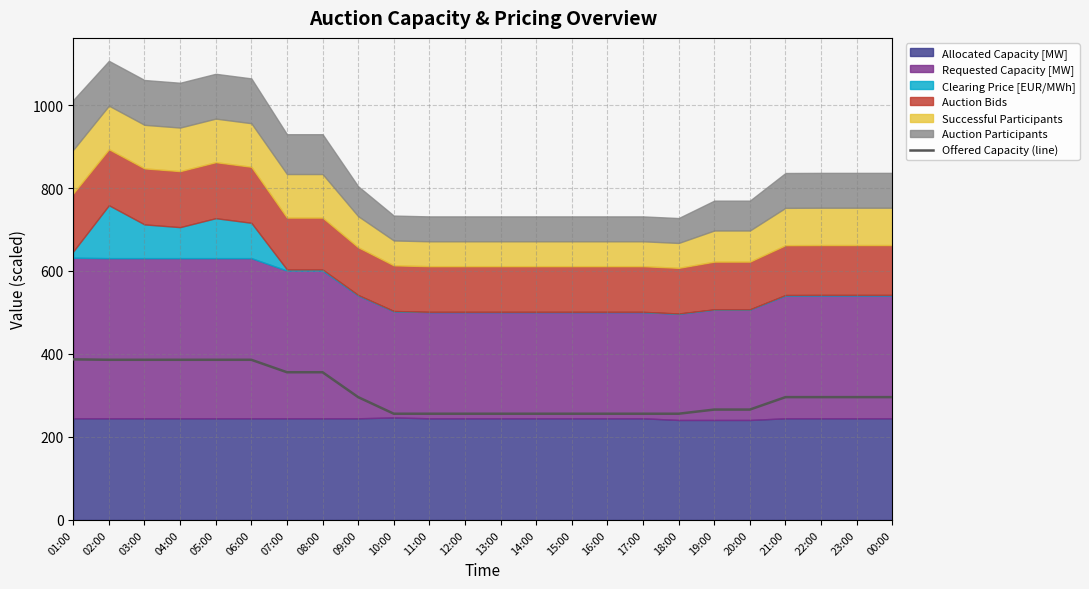

Which label corresponds to the largest value in the chart?

01:00